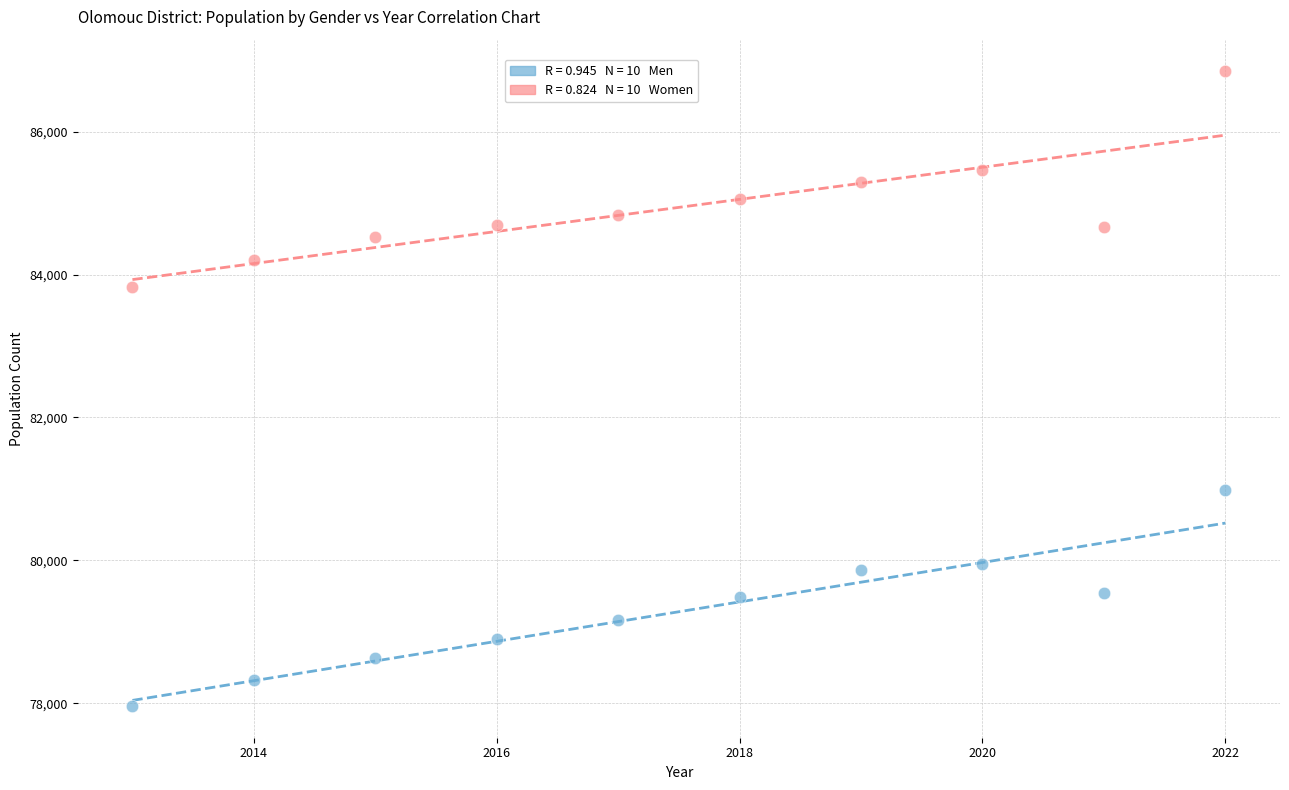

Across all data points, what is the range of X values (max minus min)?

9